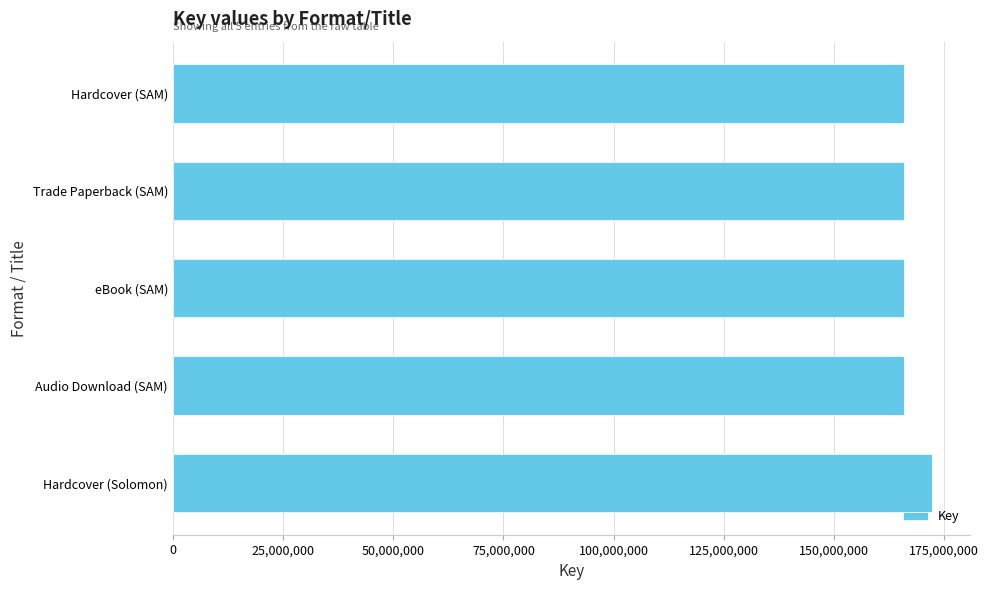

What is the average value?

167148271